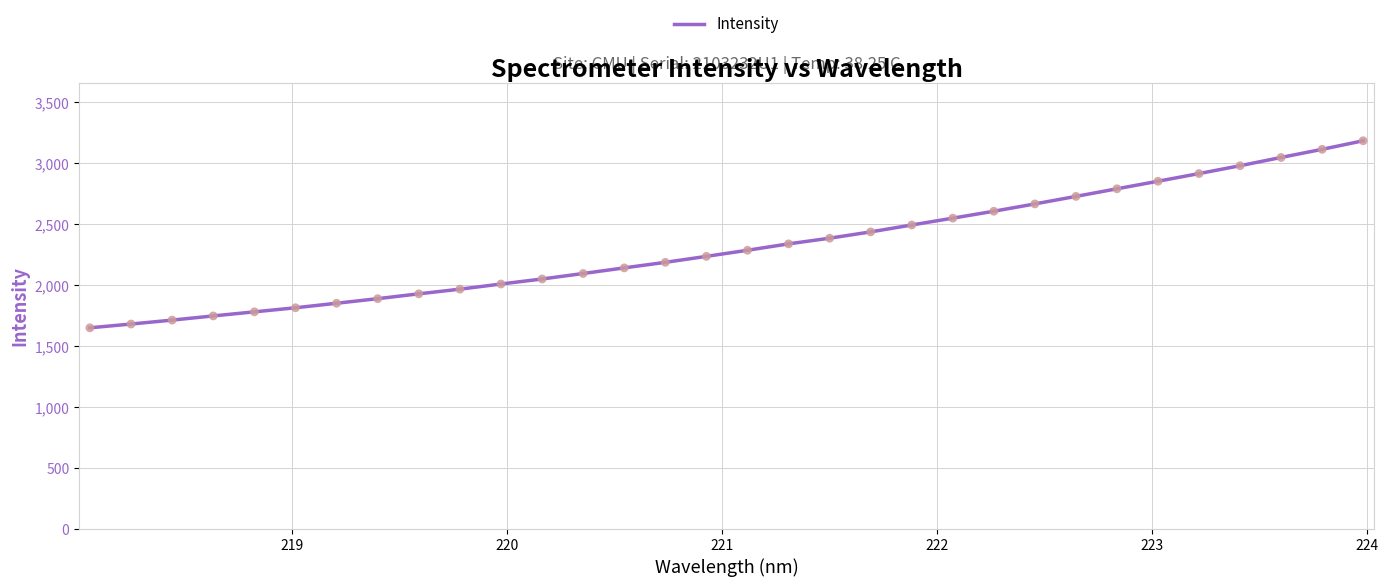

What is the difference between the maximum and minimum values?

1533.8